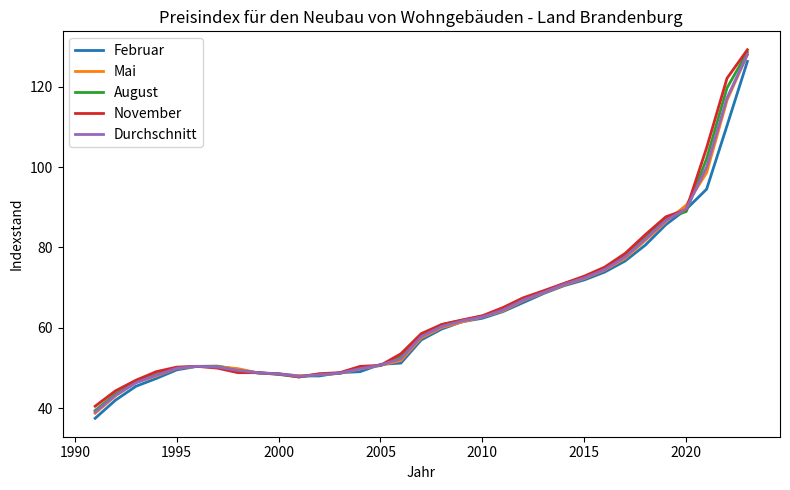

True or false: Mai and August intersect in this chart.

True